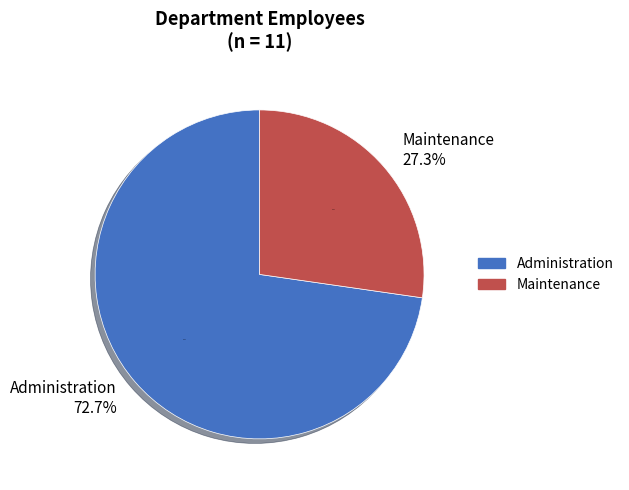

What portion of the pie excludes Maintenance?

72.7%